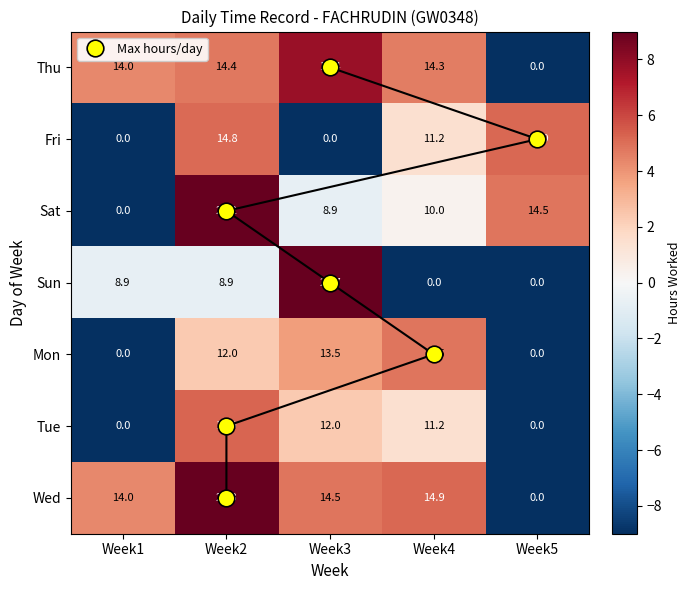

Between Week2 and Week4, which series saw the biggest shift?

Sat